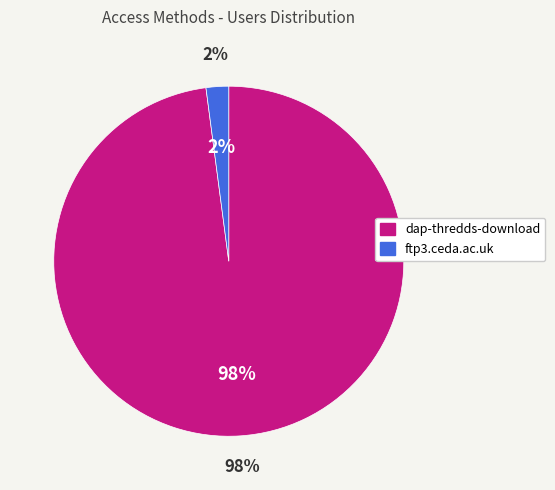

What is the majority slice?

dap-thredds-download